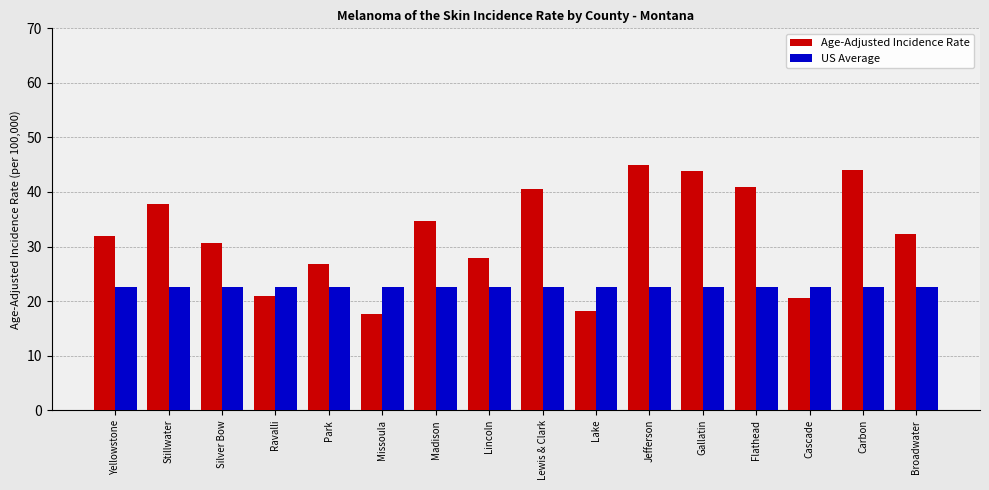

What is the approximate value of US Average at Lewis & Clark?

22.5